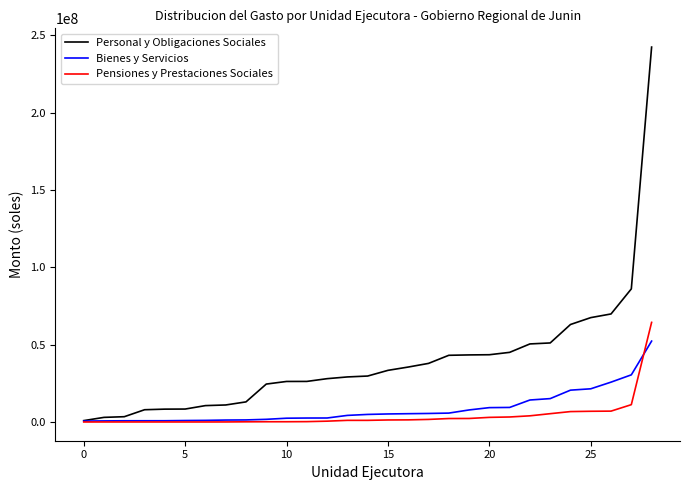

What is the maximum value for Bienes y Servicios?

52309073